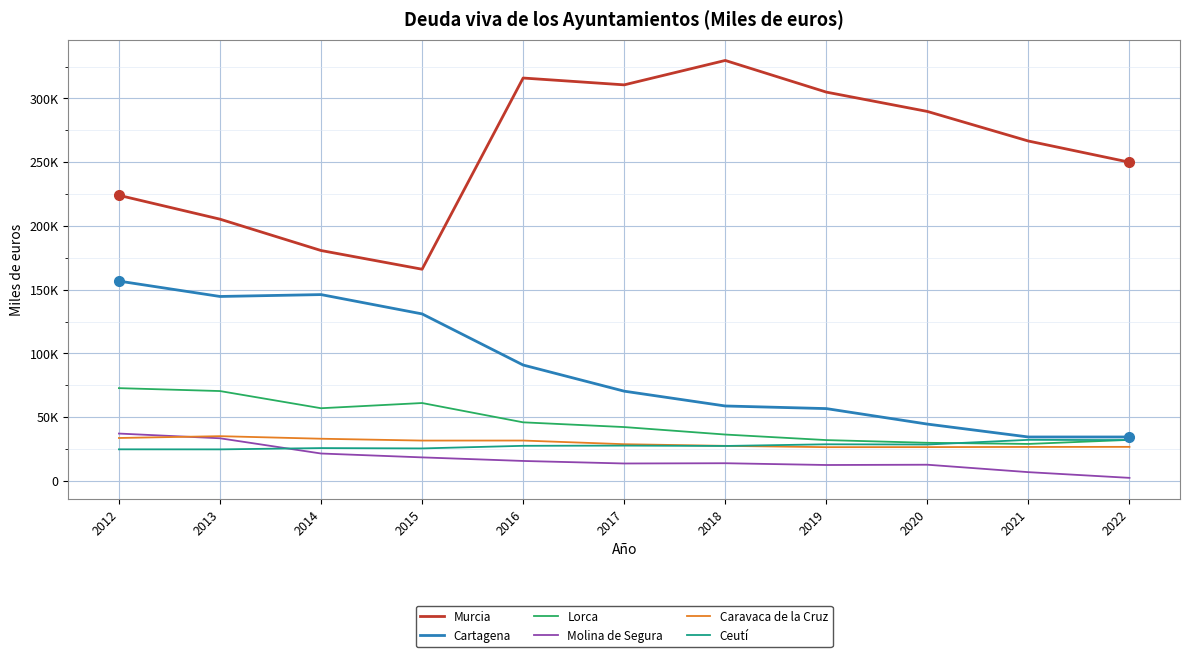

What is the value of the Molina de Segura point at the 8th from the left?

12470.7